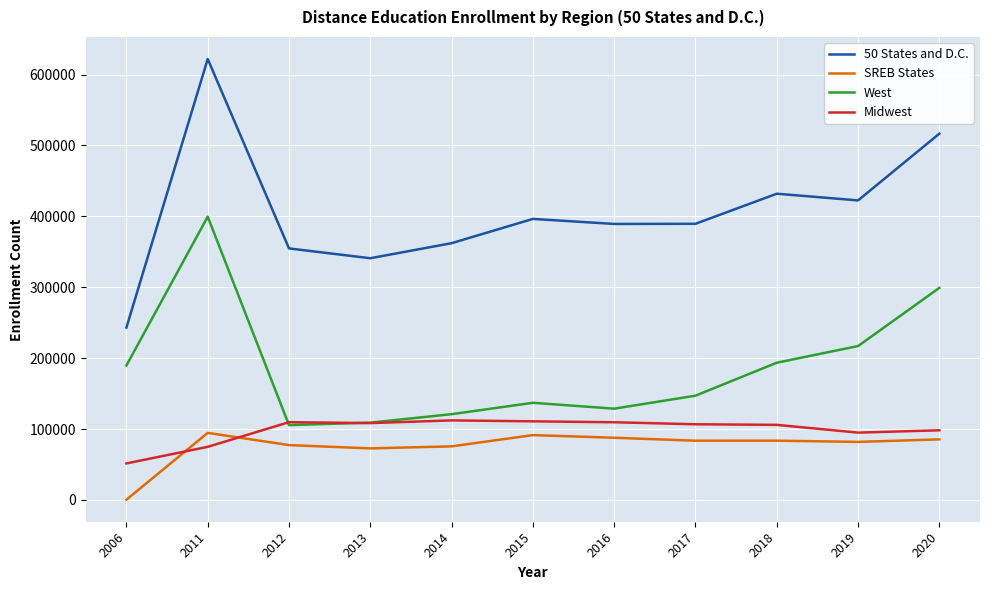

Which series has the largest total across all categories?

50 States and D.C.